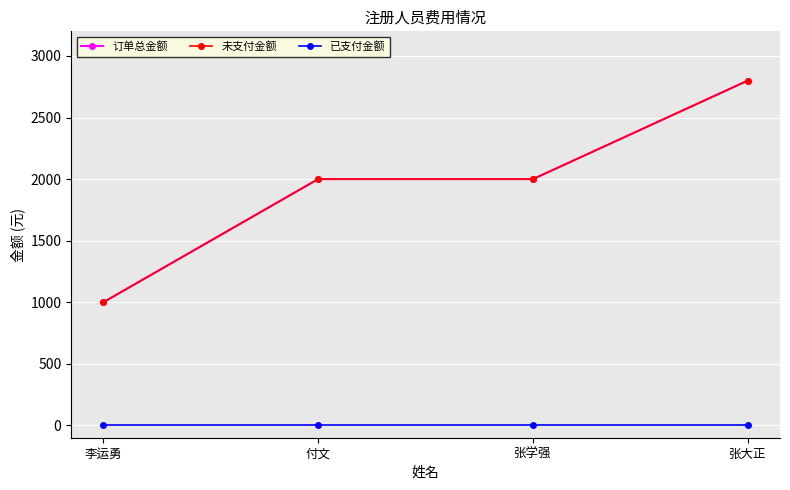

Is the value of 订单总金额 at 张大正 greater than the value of 已支付金额 at 张学强?

Yes